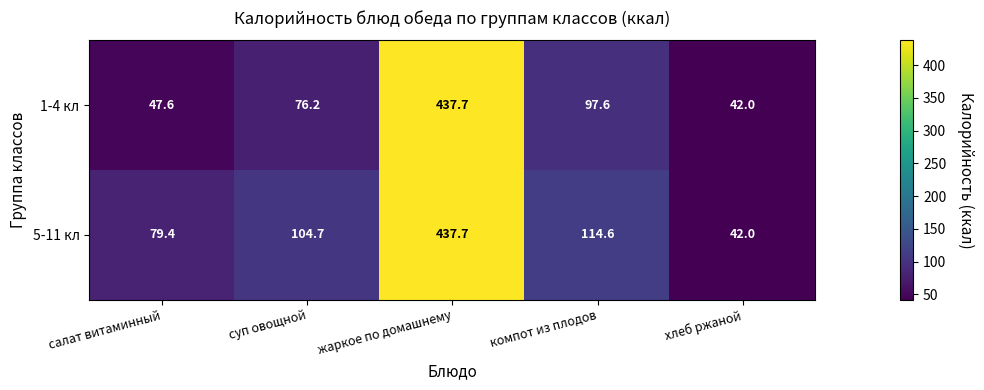

Which series has the largest total across all categories?

5-11 кл